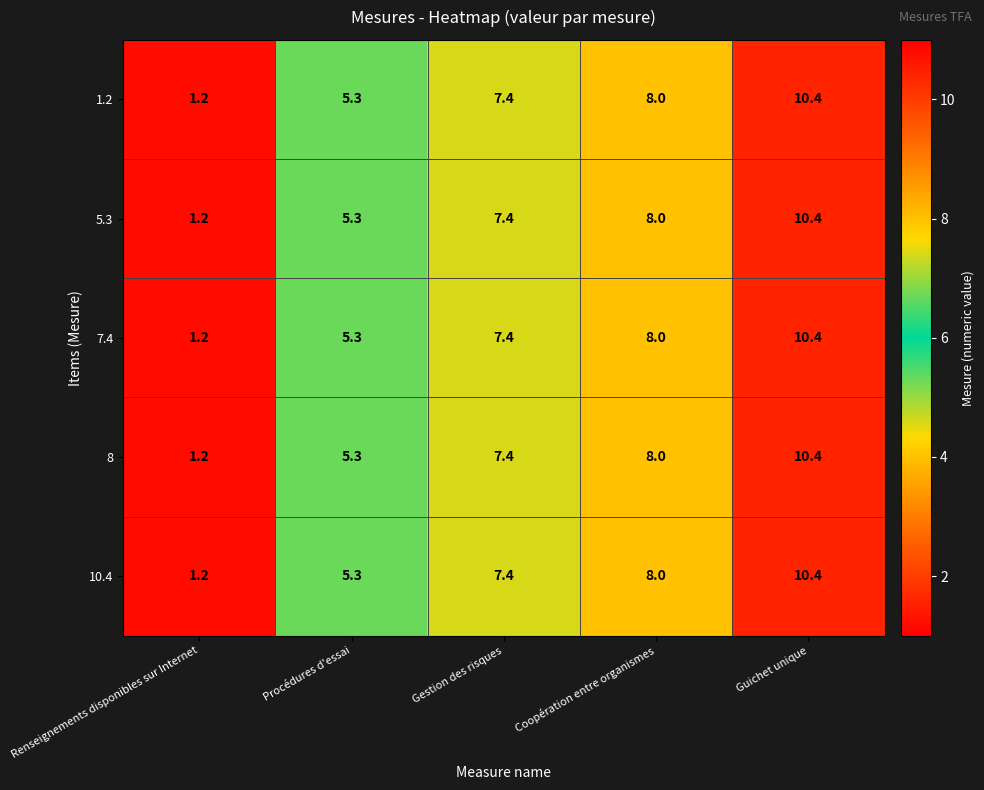

Rank the categories by 8 value from lowest to highest.

Renseignements disponibles sur Internet, Procédures d'essai, Gestion des risques, Coopération entre organismes, Guichet unique